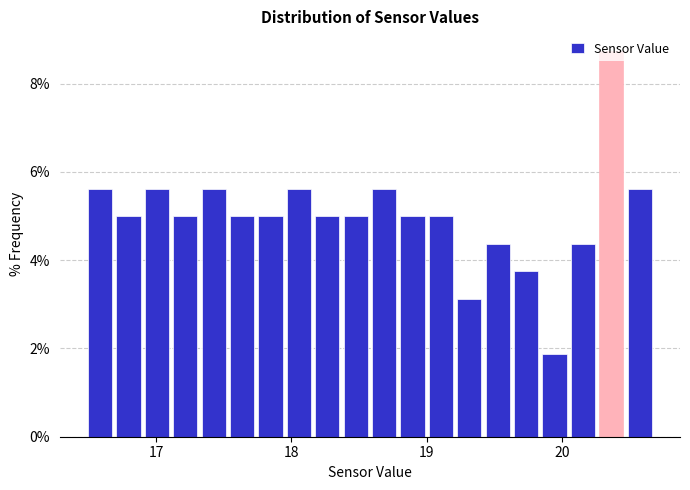

Around what value on the x-axis is the tallest bar? Give the approximate position of its centre, as read against the axis.

20.4